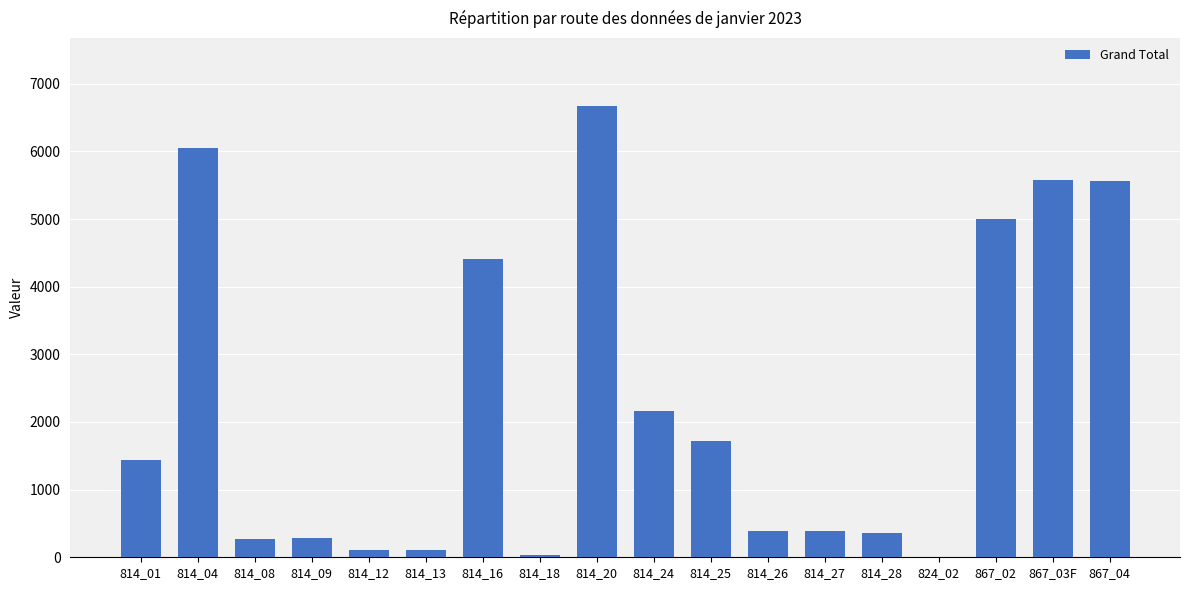

Which has a higher value, 814_16 or 867_04?

867_04